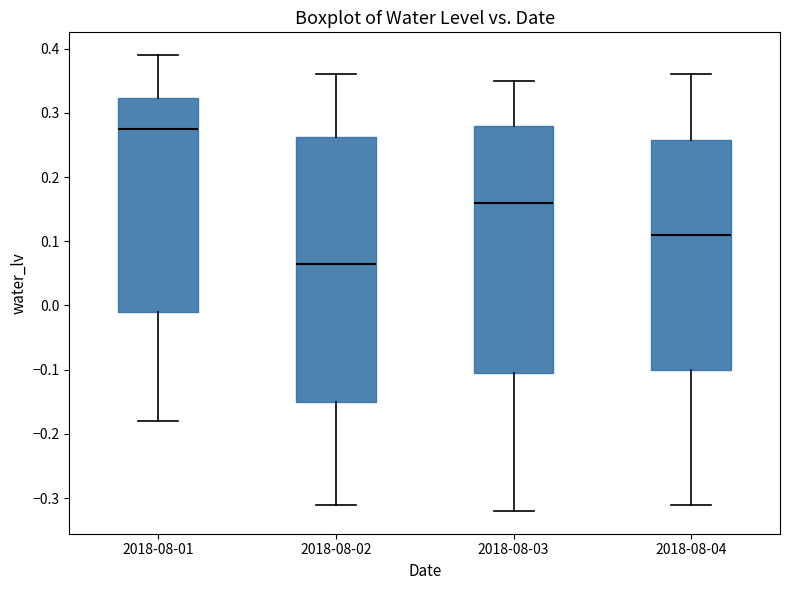

Reading left to right, read every box against the y-axis: the position of its median line, the range the box covers, and the ends of its whiskers. The values are not printed on the chart, so give them approximately, as read against the axis.

2018-08-01: median 0.28, box -0.01 to 0.32, whiskers -0.18 to 0.39
2018-08-02: median 0.07, box -0.15 to 0.26, whiskers -0.31 to 0.36
2018-08-03: median 0.16, box -0.10 to 0.28, whiskers -0.32 to 0.35
2018-08-04: median 0.11, box -0.10 to 0.26, whiskers -0.31 to 0.36